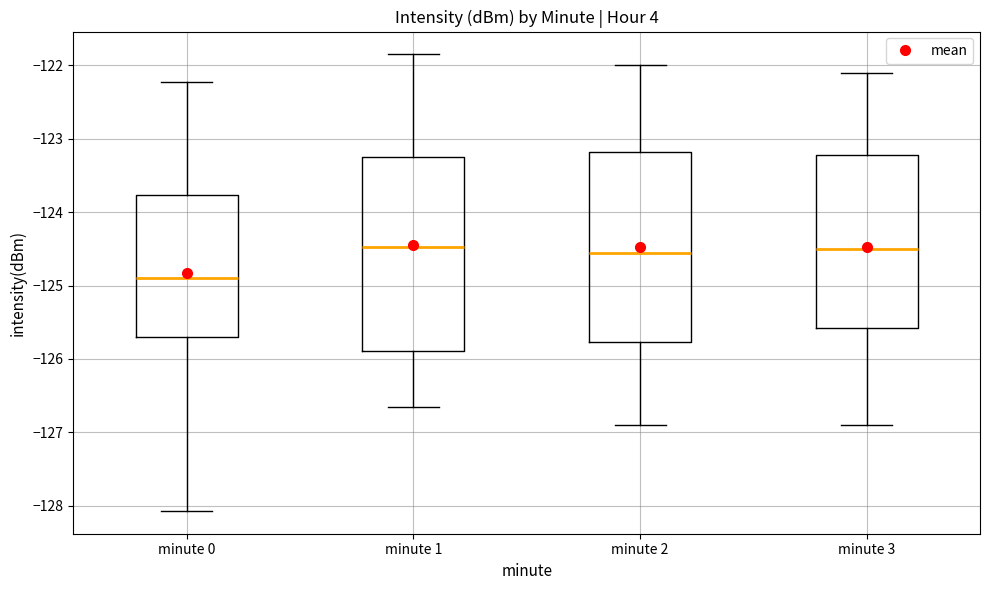

Reading left to right, transcribe this box plot: for each box, give where its median line is, the range the box spans, and where its two whiskers end, as read against the y-axis. The values are not printed on the chart, so give them approximately, as read against the axis.

minute 0: median -124.9, box -125.7 to -123.8, whiskers -128.1 to -122.2
minute 1: median -124.5, box -125.9 to -123.2, whiskers -126.7 to -121.8
minute 2: median -124.5, box -125.8 to -123.2, whiskers -126.9 to -122.0
minute 3: median -124.5, box -125.6 to -123.2, whiskers -126.9 to -122.1